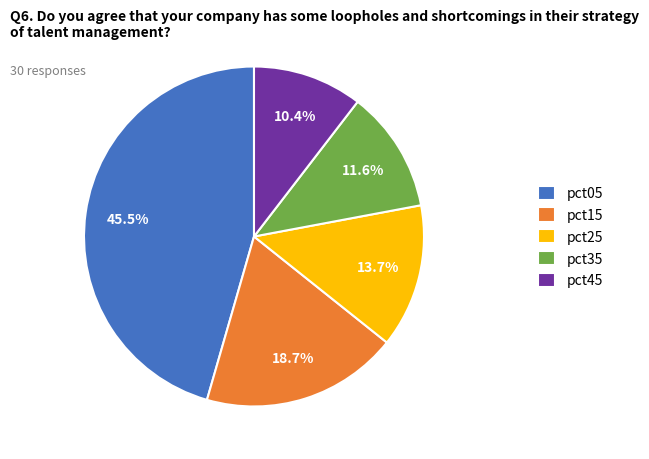

To the nearest percent, what is the difference between the pct15 and pct35 slice percentages?

7%